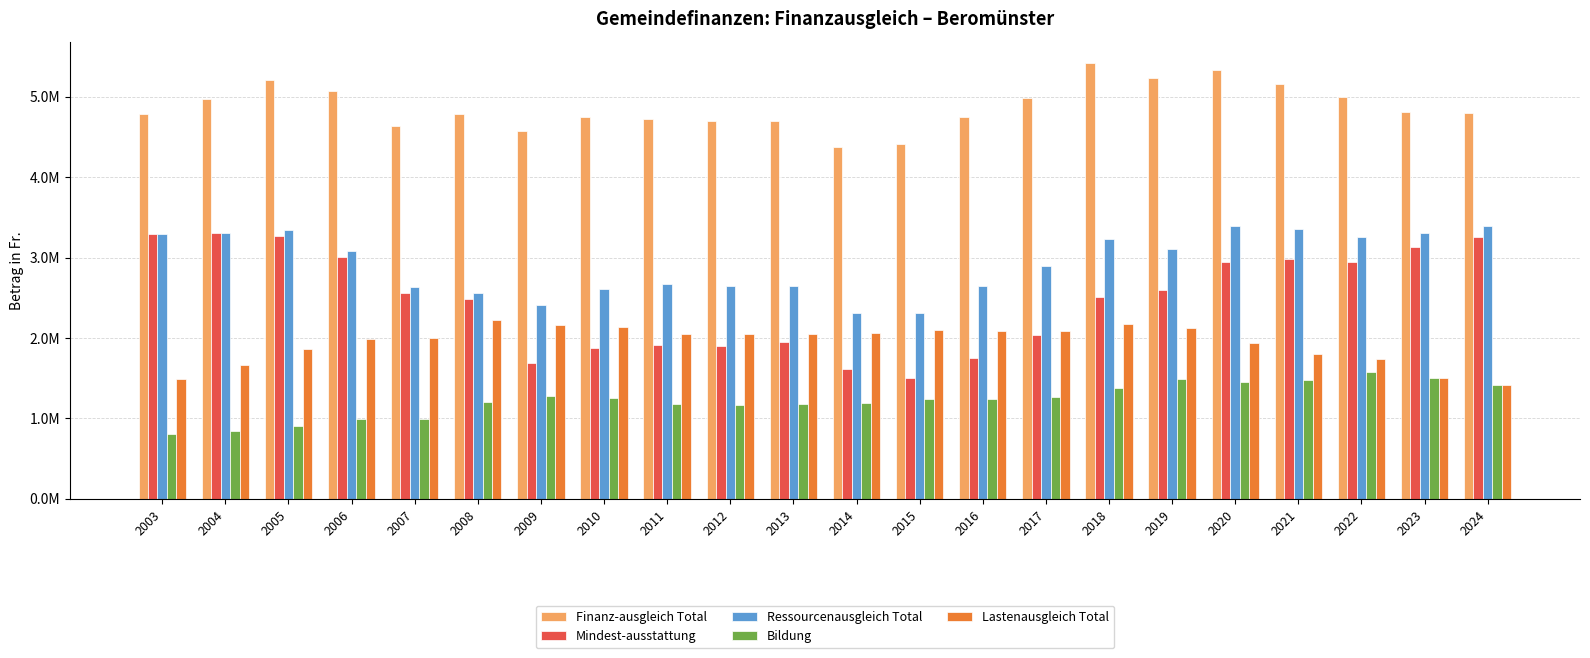

What is the maximum value for Ressourcenausgleich Total?

3397784